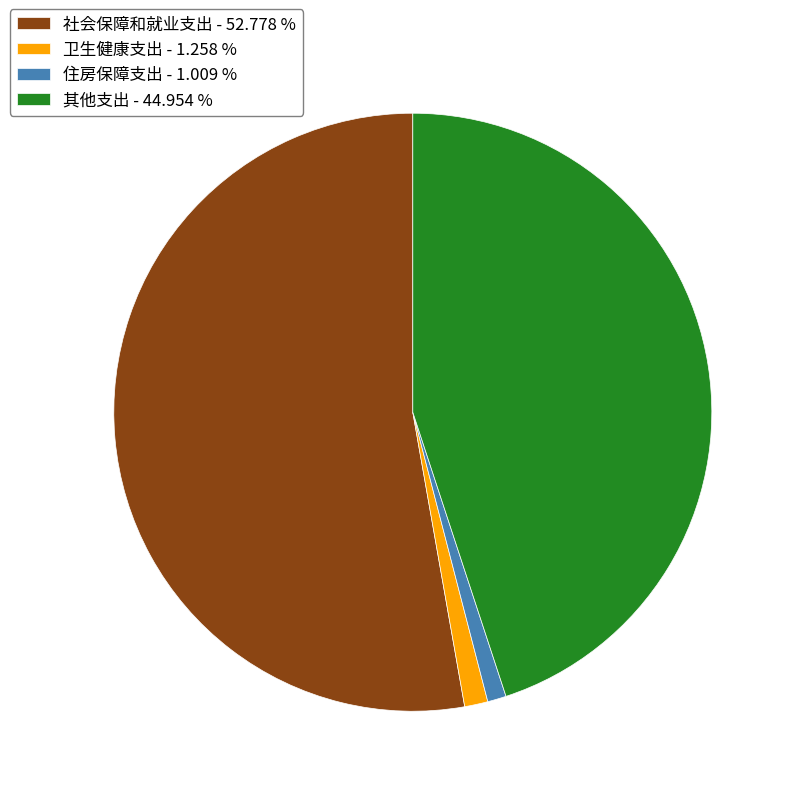

Which slice represents more than half of the pie?

社会保障和就业支出